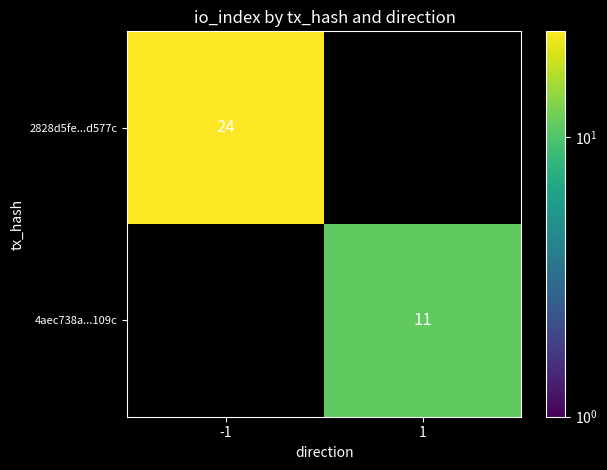

True or false: 2828d5fe...d577c has a value of 12 at -1.

False